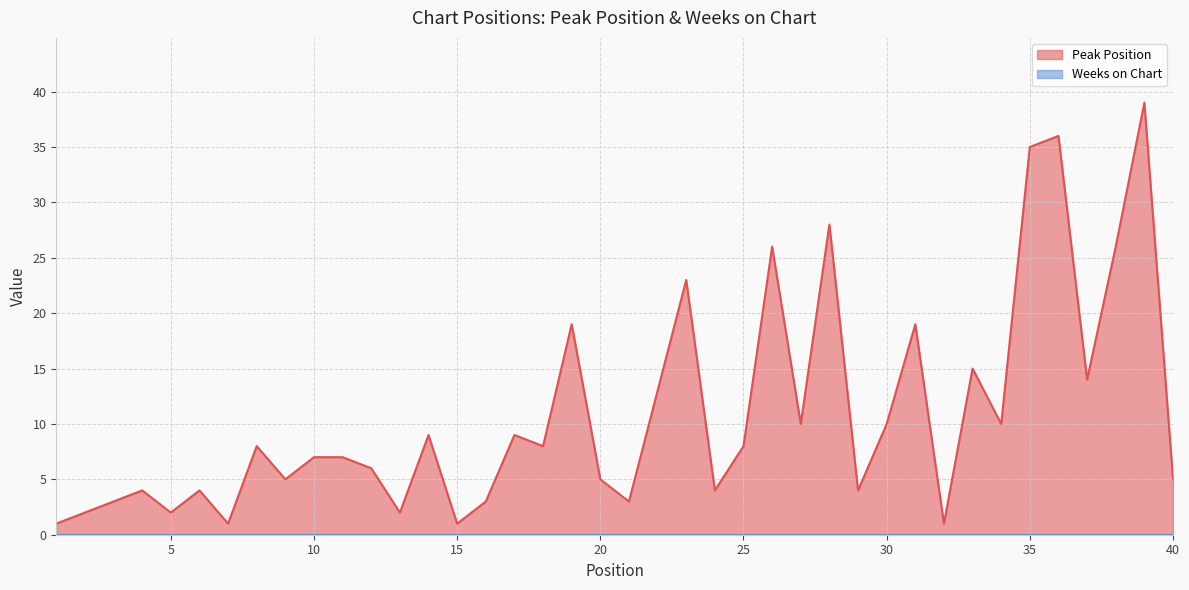

How many values exceed 8?

17